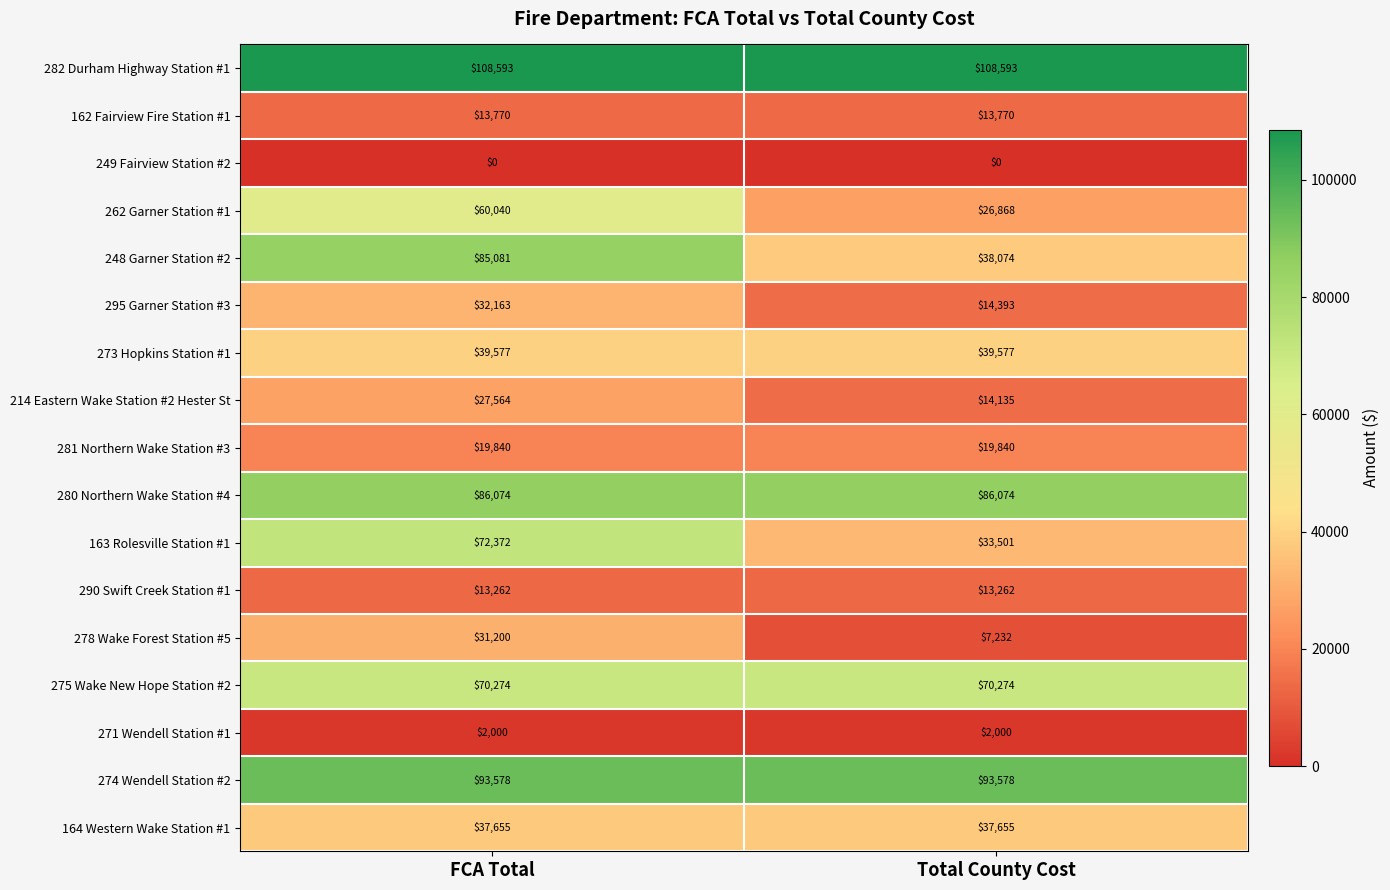

The value of 262 Garner Station #1 at Total County Cost is 26868. True or false?

True